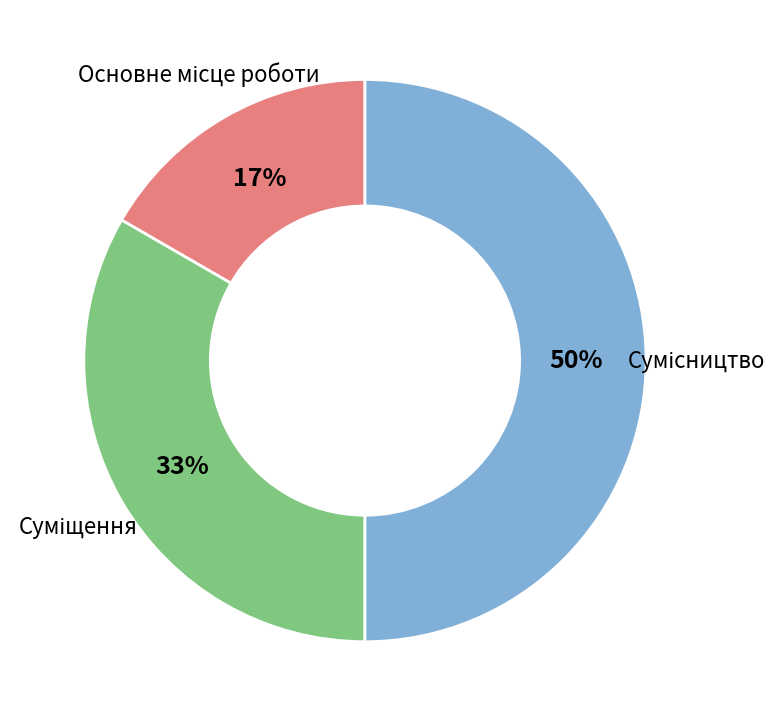

How many slices are in this pie chart?

3